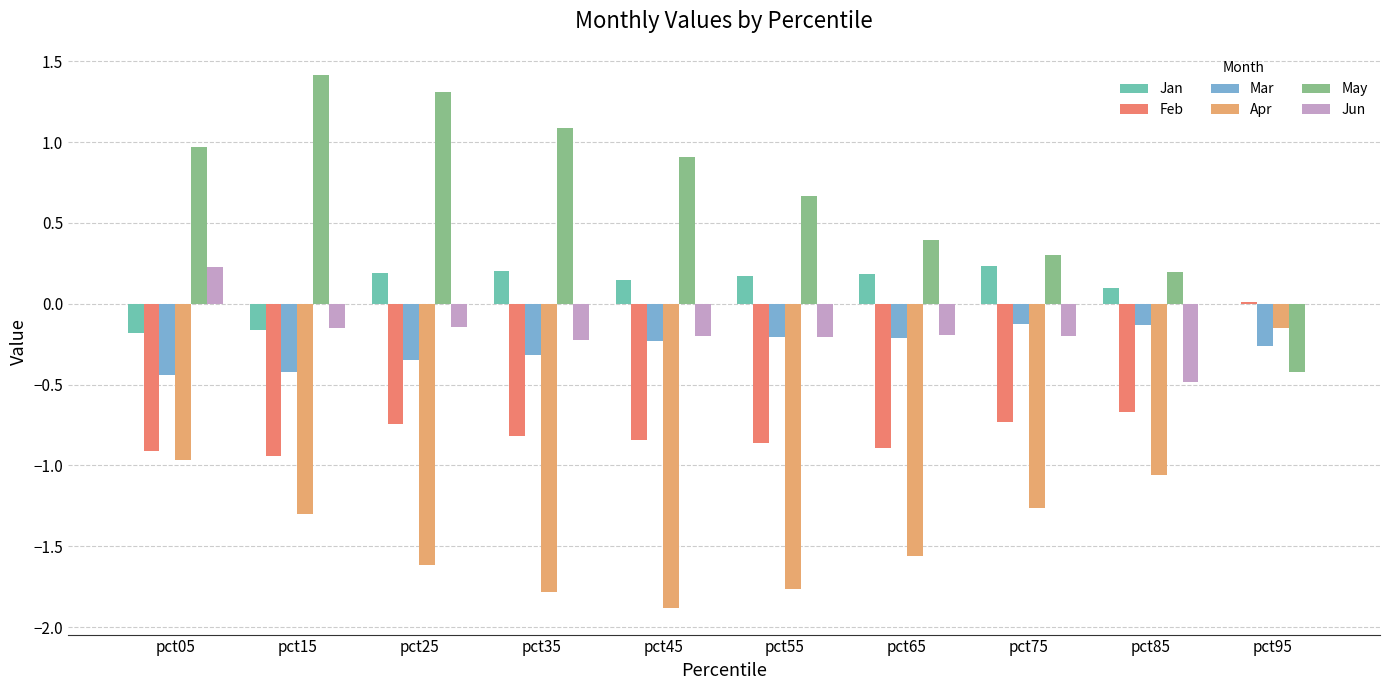

What is the average value of the May series?

0.7